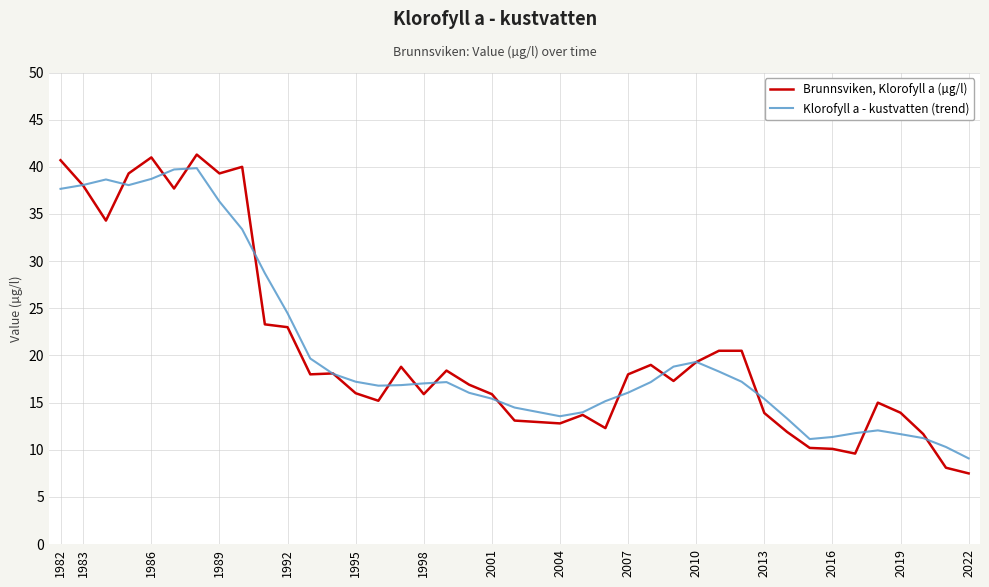

Rank the series by their maximum value, from highest to lowest.

Brunnsviken, Klorofyll a (µg/l), Klorofyll a - kustvatten (trend)